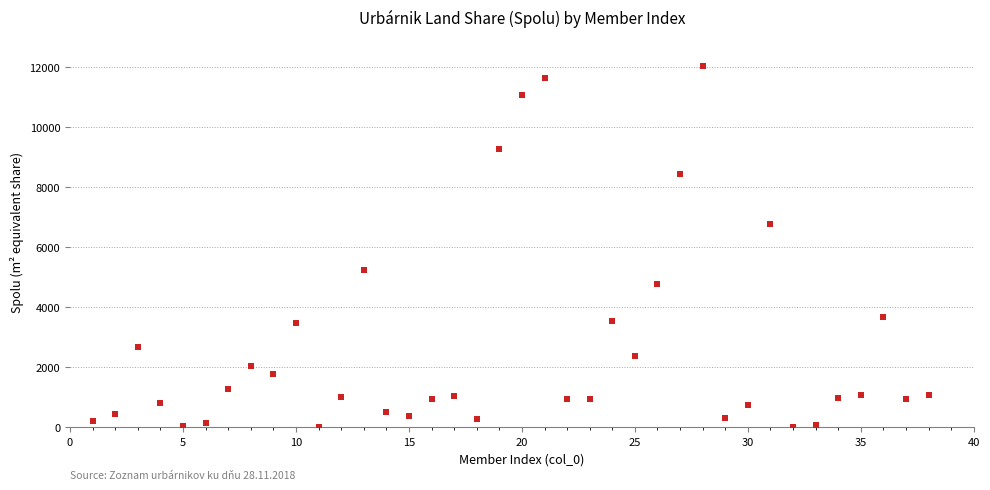

What is the range of Y values (max minus min)?

12006.8